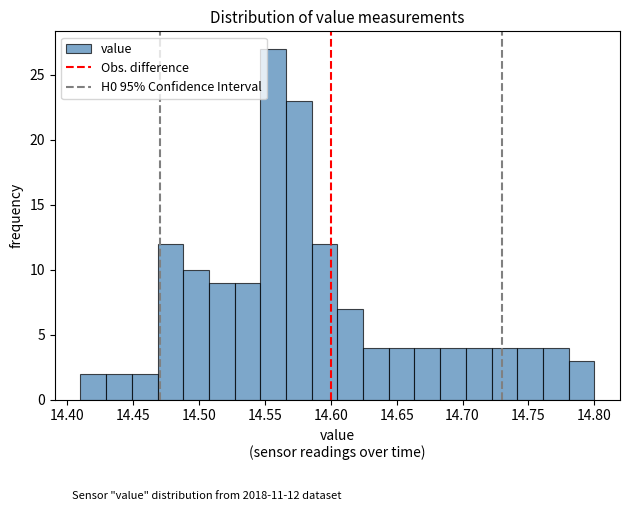

Read against the x-axis, roughly where is the centre of the tallest bar?

14.555